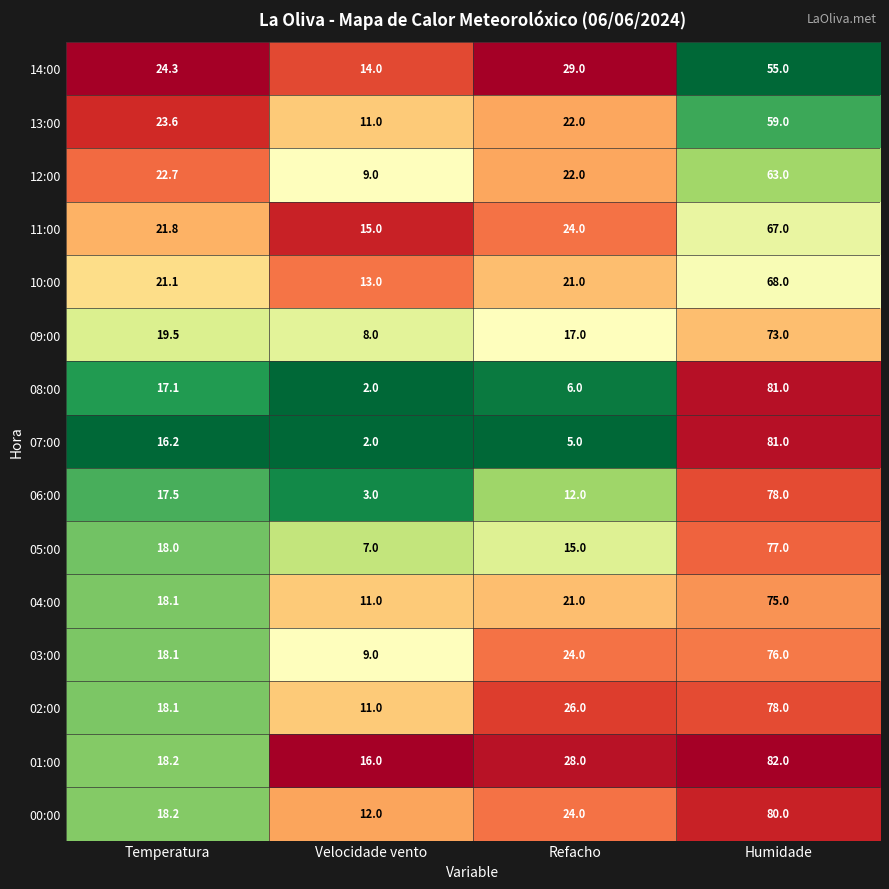

Count the number of data series in this chart.

15